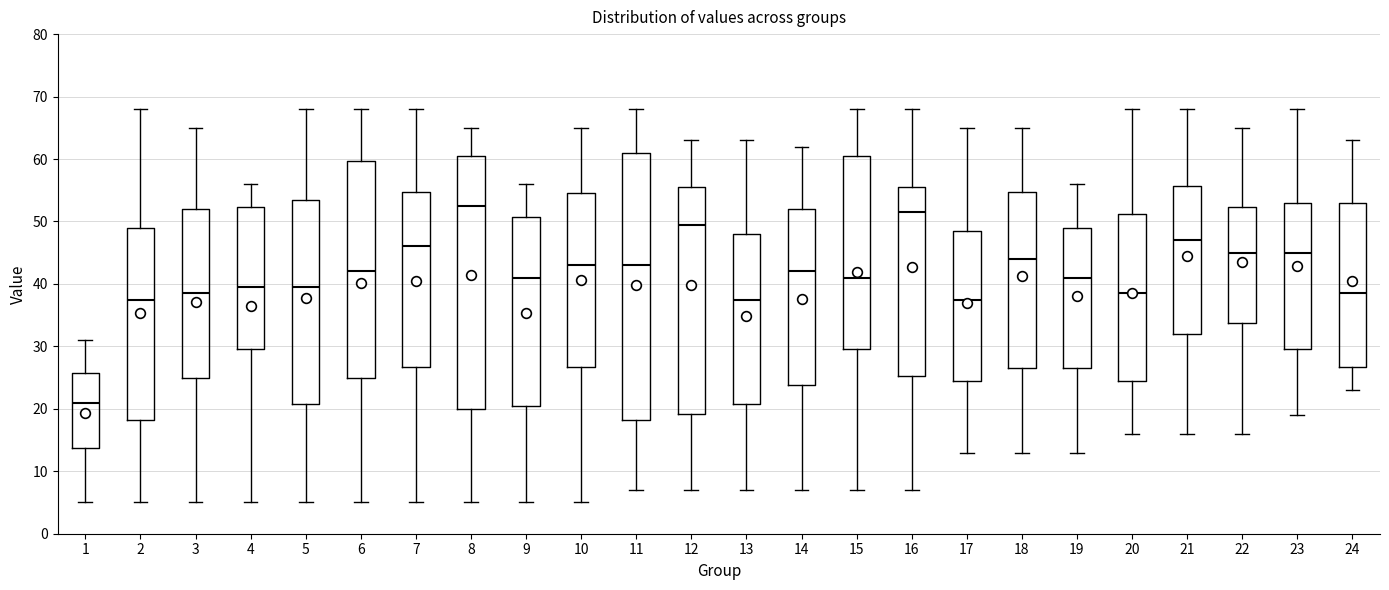

Reading left to right, read every box against the y-axis: the position of its median line, the range the box covers, and the ends of its whiskers. The values are not printed on the chart, so give them approximately, as read against the axis.

1: median 21, box 14 to 26, whiskers 5 to 31
2: median 38, box 18 to 49, whiskers 5 to 68
3: median 39, box 25 to 52, whiskers 5 to 65
4: median 40, box 30 to 52, whiskers 5 to 56
5: median 40, box 21 to 54, whiskers 5 to 68
6: median 42, box 25 to 60, whiskers 5 to 68
7: median 46, box 27 to 55, whiskers 5 to 68
8: median 53, box 20 to 61, whiskers 5 to 65
9: median 41, box 21 to 51, whiskers 5 to 56
10: median 43, box 27 to 55, whiskers 5 to 65
11: median 43, box 18 to 61, whiskers 7 to 68
12: median 50, box 19 to 56, whiskers 7 to 63
13: median 38, box 21 to 48, whiskers 7 to 63
14: median 42, box 24 to 52, whiskers 7 to 62
15: median 41, box 30 to 61, whiskers 7 to 68
16: median 52, box 25 to 56, whiskers 7 to 68
17: median 38, box 25 to 49, whiskers 13 to 65
18: median 44, box 27 to 55, whiskers 13 to 65
19: median 41, box 27 to 49, whiskers 13 to 56
20: median 39, box 25 to 51, whiskers 16 to 68
21: median 47, box 32 to 56, whiskers 16 to 68
22: median 45, box 34 to 52, whiskers 16 to 65
23: median 45, box 30 to 53, whiskers 19 to 68
24: median 39, box 27 to 53, whiskers 23 to 63